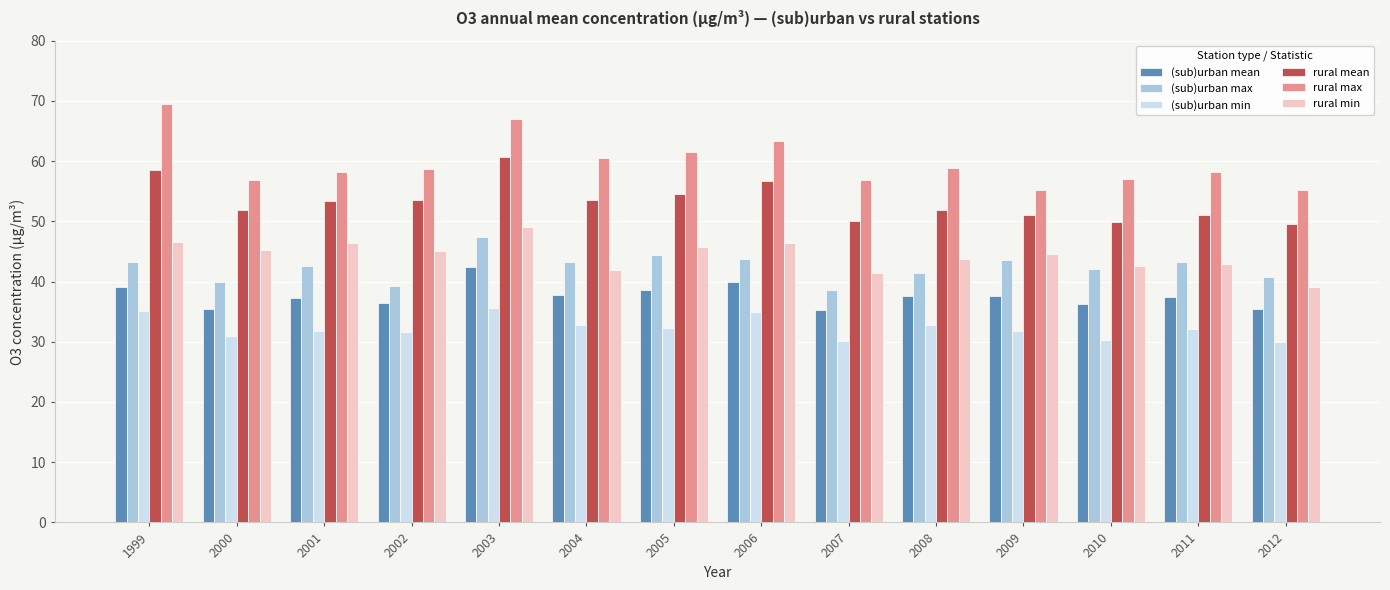

What is the total value across all series at 2001?

269.4